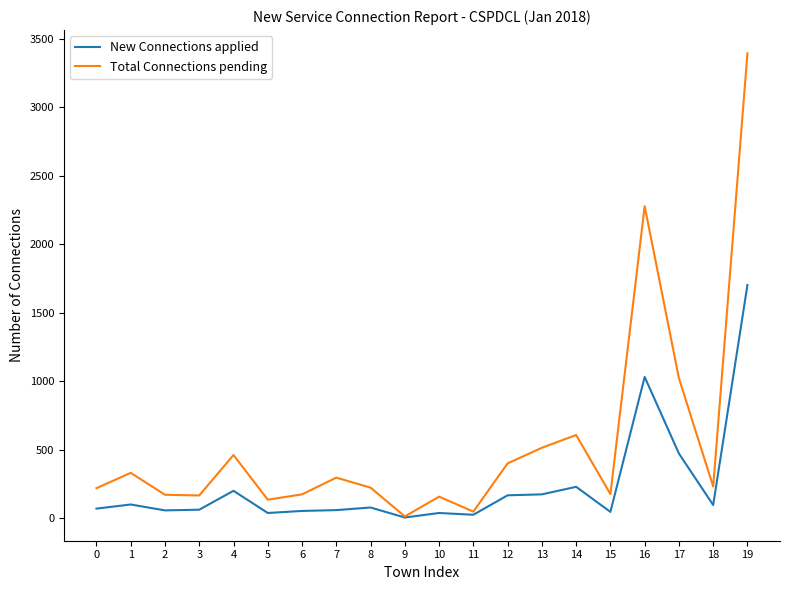

The value of Total Connections pending at 13 is 515. True or false?

True